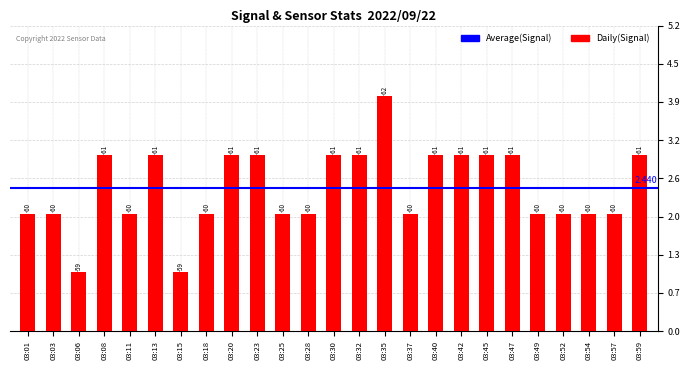

Are the bars horizontal?

No